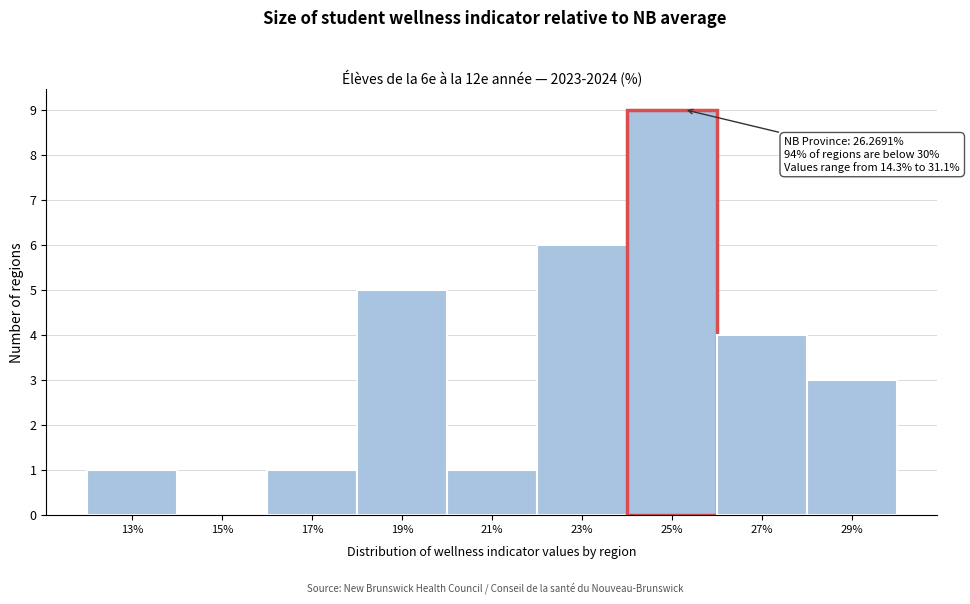

Reading right to left, extract all data points from this chart.

29%=3	27%=4	25%=9	23%=6	21%=1	19%=5	17%=1	15%=0	13%=1